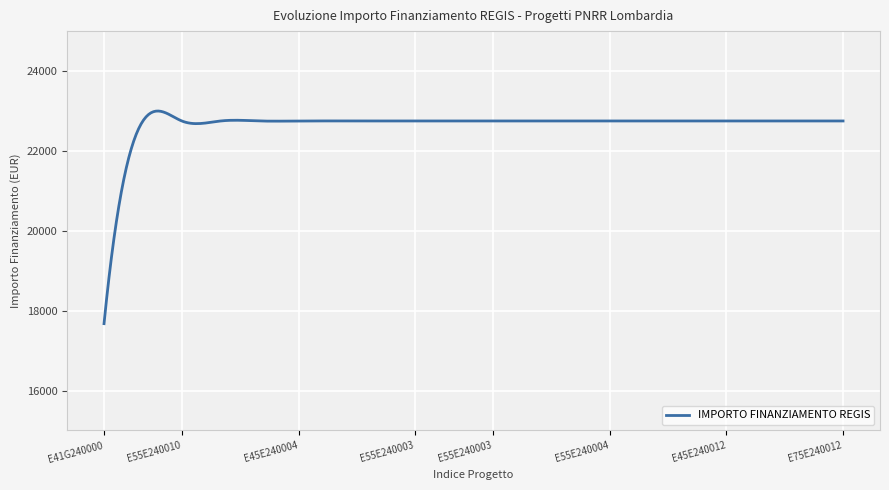

What is the maximum value shown in the chart?

22998.8